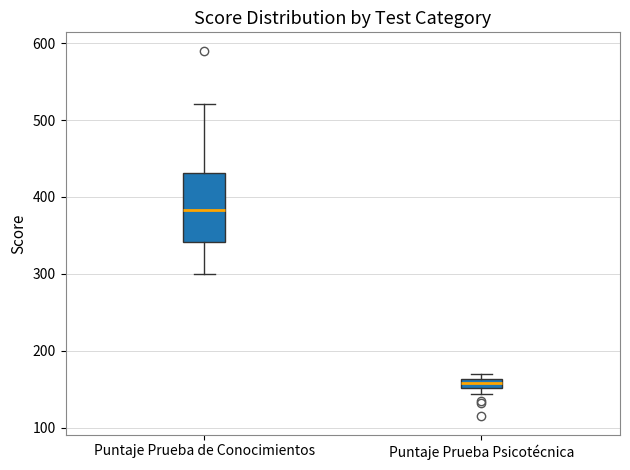

Which box is the tallest, from its lower edge to its upper edge?

Puntaje Prueba de Conocimientos